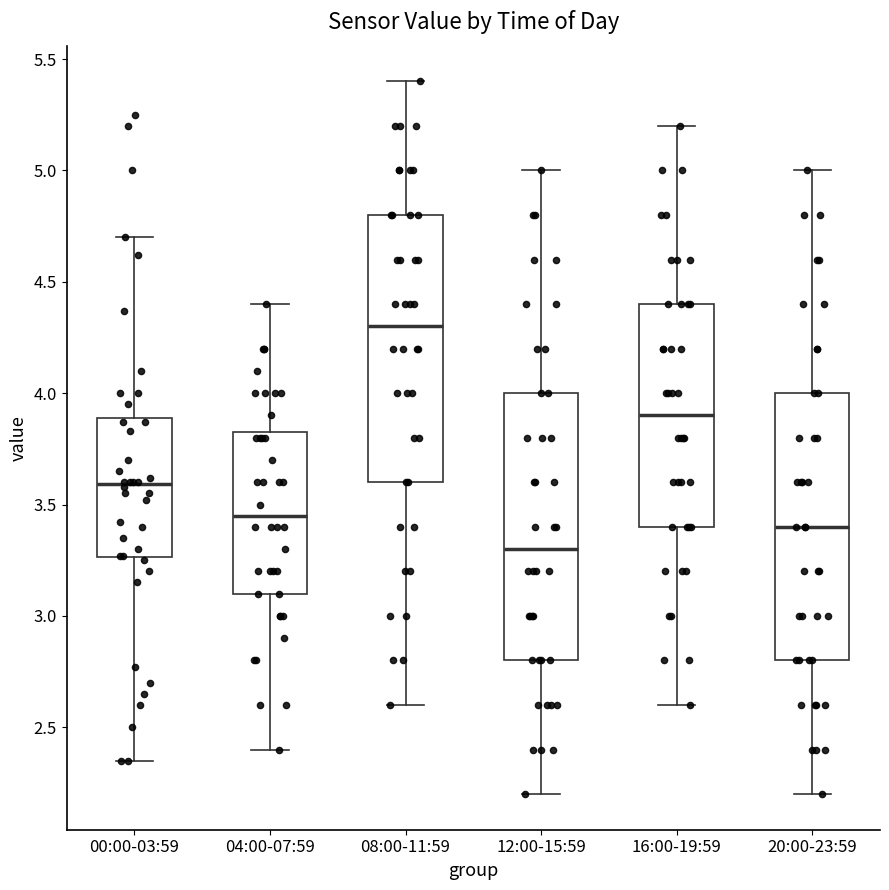

Which box's median line is the lowest?

12:00-15:59